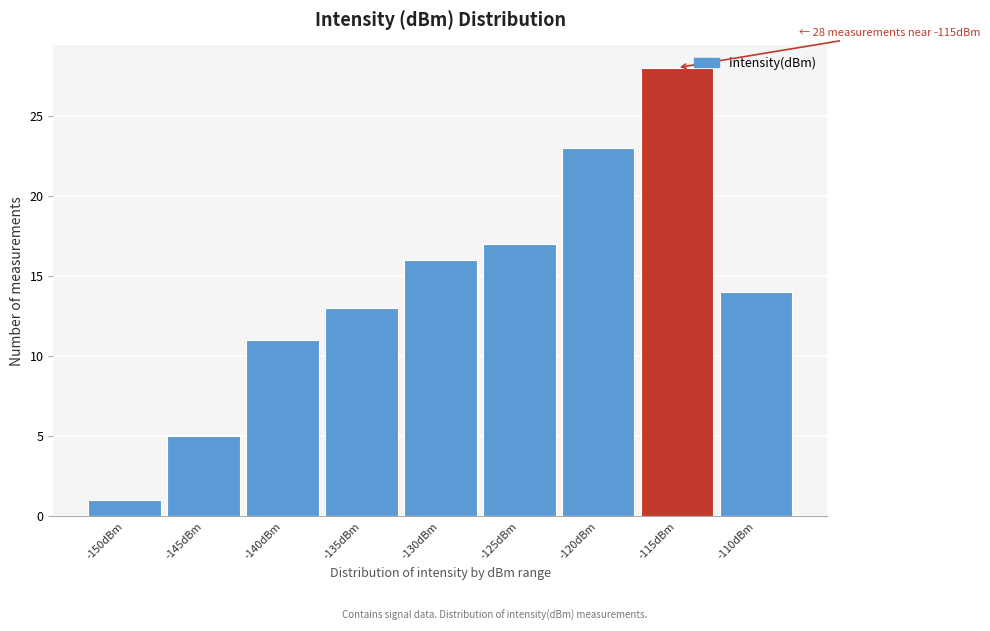

Reading left to right, extract all data points from this chart.

-150dBm=1	-145dBm=5	-140dBm=11	-135dBm=13	-130dBm=16	-125dBm=17	-120dBm=23	-115dBm=28	-110dBm=14